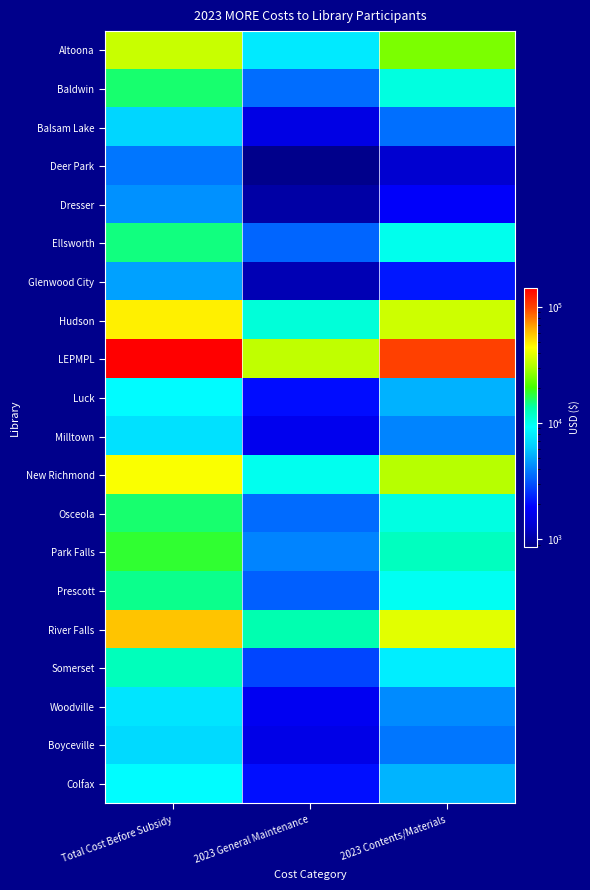

At which category is the sum across all series the highest?

Total Cost Before Subsidy